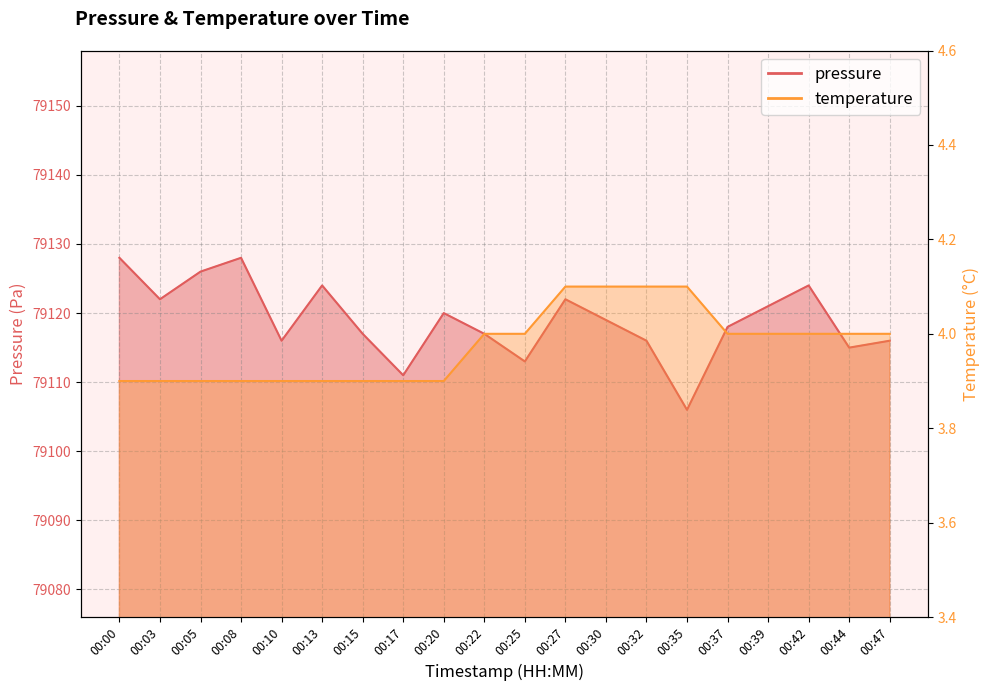

Reading left to right, transcribe all the data shown in this chart.

pressure: 79128.0	79122.0	79126.0	79128.0	79116.0	79124.0	79117.0	79111.0	79120.0	79117.0	79113.0	79122.0	79119.0	79116.0	79106.0	79118.0	79121.0	79124.0	79115.0	79116.0
temperature: 3.9	3.9	3.9	3.9	3.9	3.9	3.9	3.9	3.9	4.0	4.0	4.1	4.1	4.1	4.1	4.0	4.0	4.0	4.0	4.0